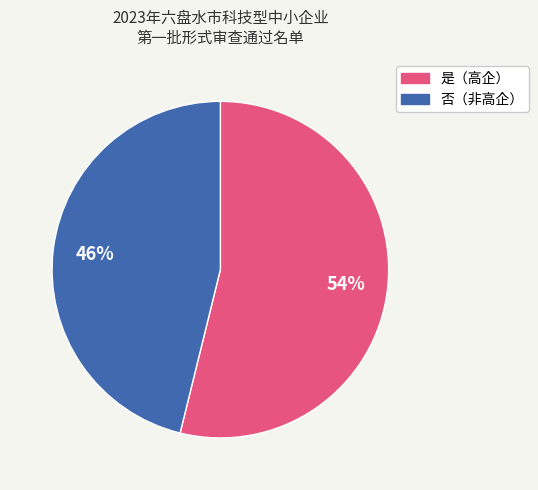

To the nearest percent, what is the average slice percentage?

50%